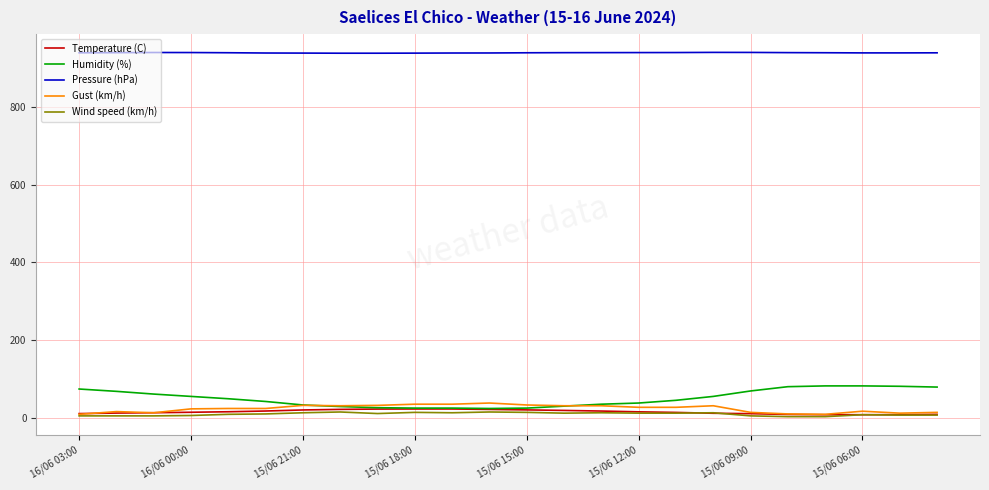

Is this an area chart (filled region under the line)?

No